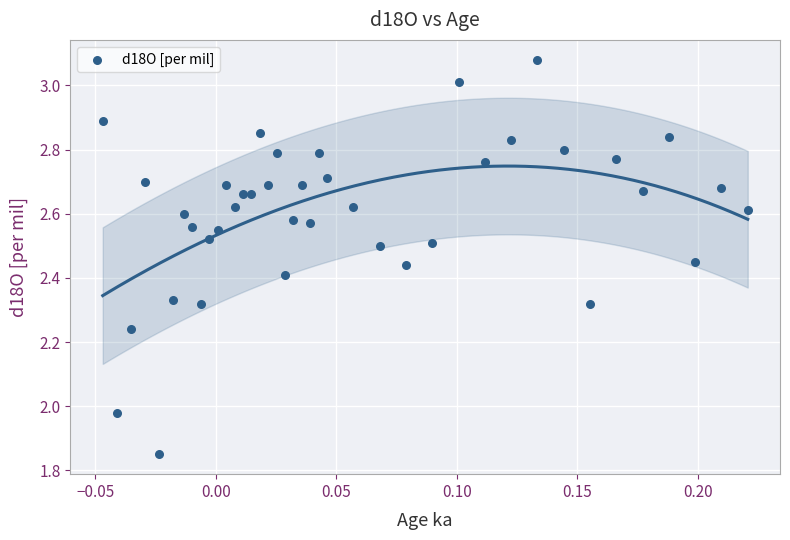

What is the range of Y values (max minus min)?

1.2